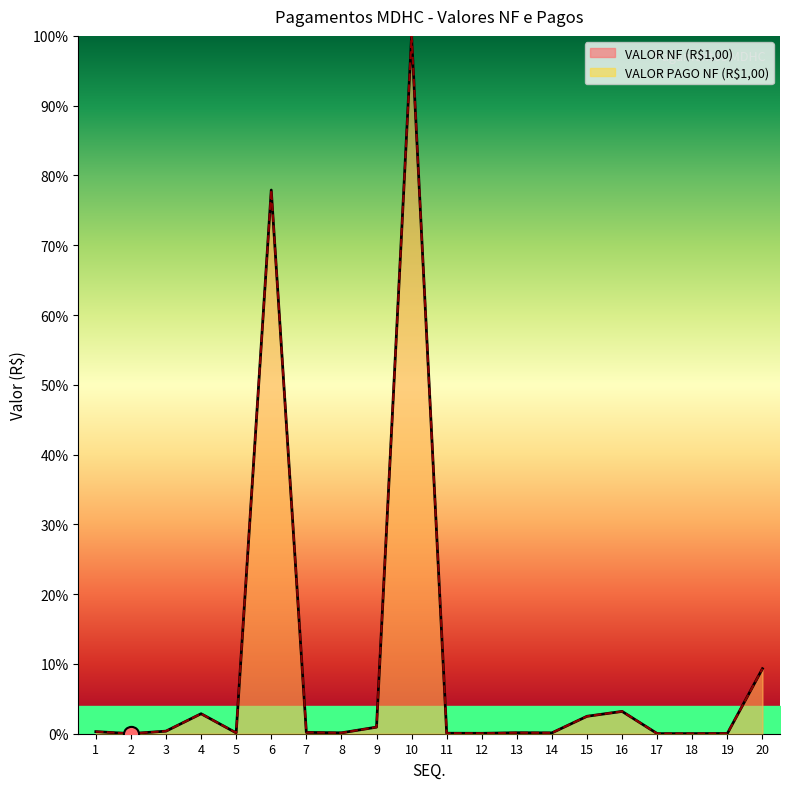

Which series reaches the minimum Y coordinate?

VALOR NF (R$1,00)